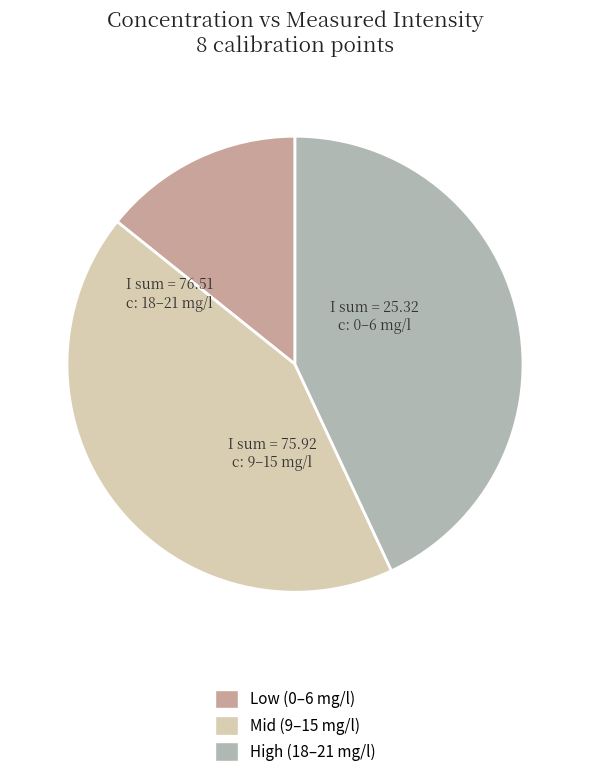

Is the sum of High (18–21 mg/l) and Mid (9–15 mg/l) greater than half?

Yes